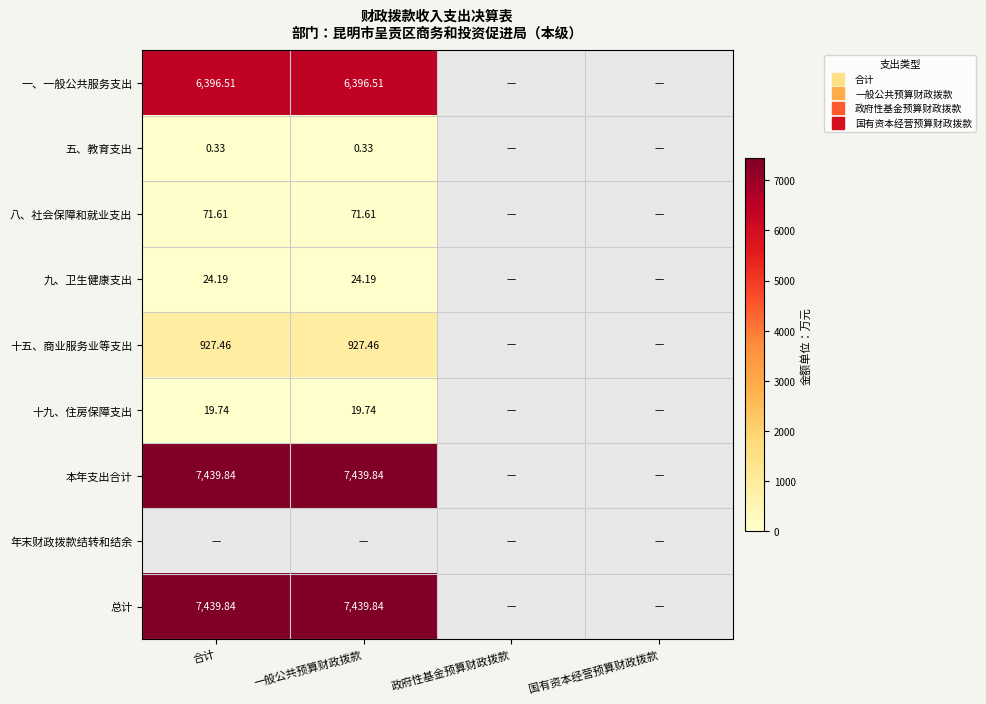

At 合计, list the series in order from smallest to largest.

年末财政拨款结转和结余, 五、教育支出, 十九、住房保障支出, 九、卫生健康支出, 八、社会保障和就业支出, 十五、商业服务业等支出, 一、一般公共服务支出, 本年支出合计, 总计